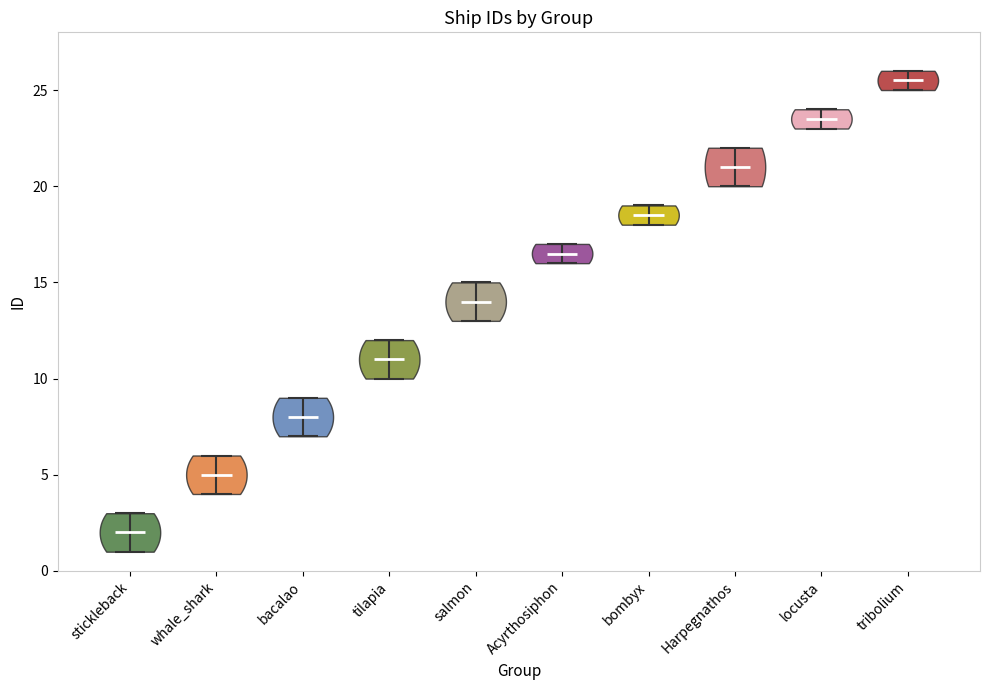

What is the highest point the violin for locusta reaches on the y-axis? The values are not printed on the chart, so give them approximately, as read against the axis.

24.0